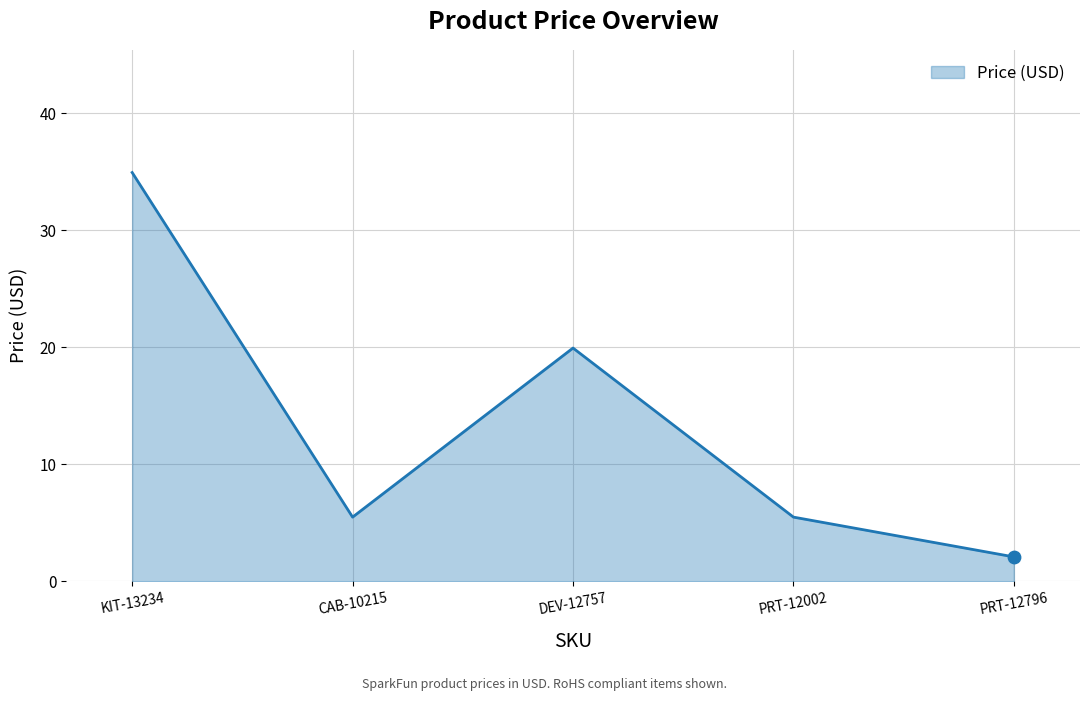

Approximately how many times larger is the value at DEV-12757 compared to PRT-12002?

3.6